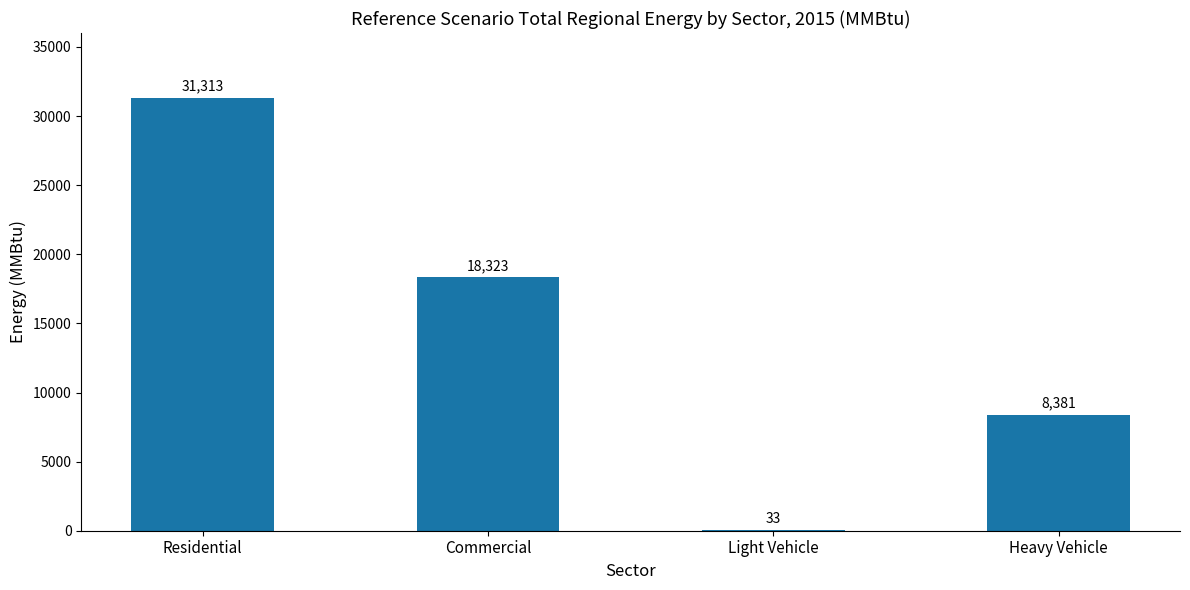

What is the greatest value displayed?

31313